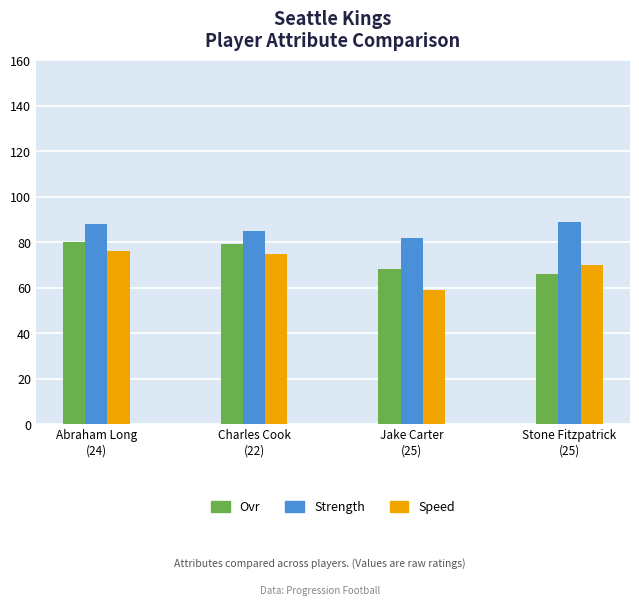

What are all the series names shown in the legend?

Ovr, Strength, Speed